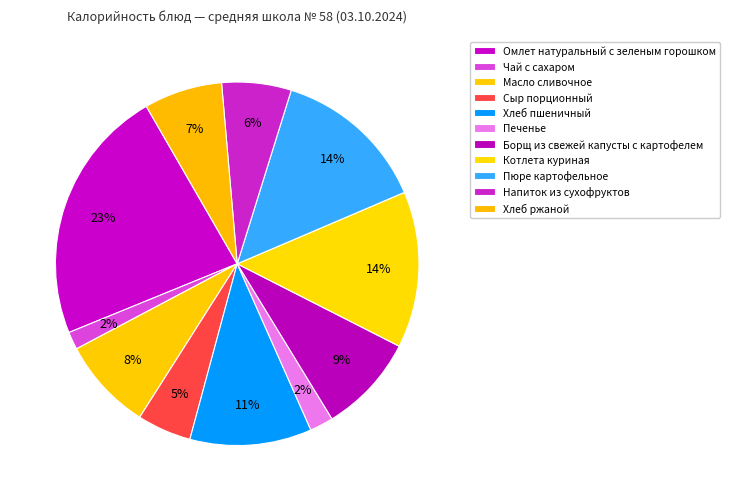

Is it true that Пюре картофельное is 21% of the pie?

False